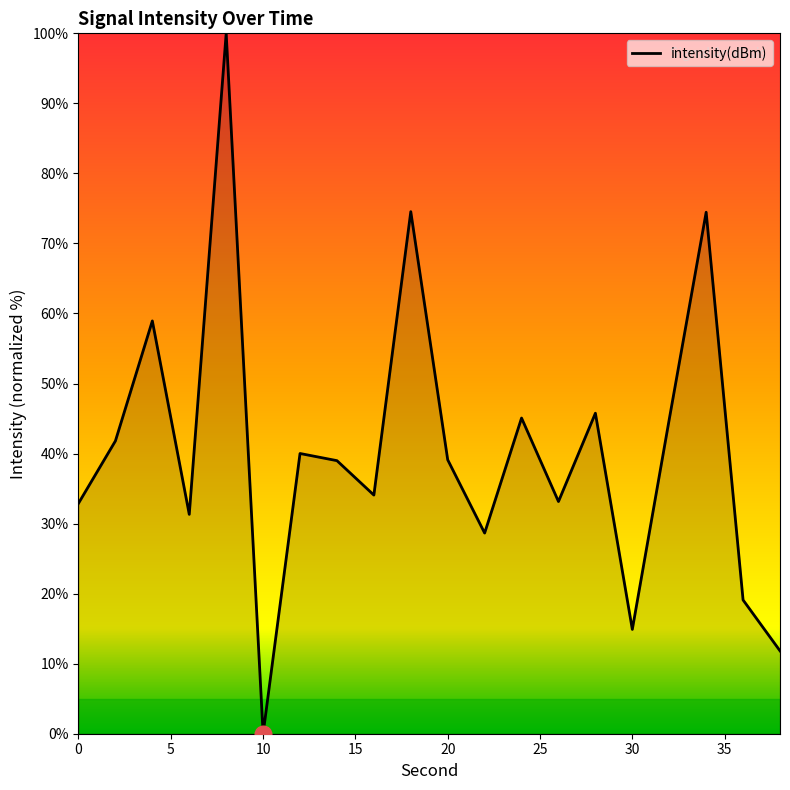

What is the difference between the maximum and minimum values?

100.0